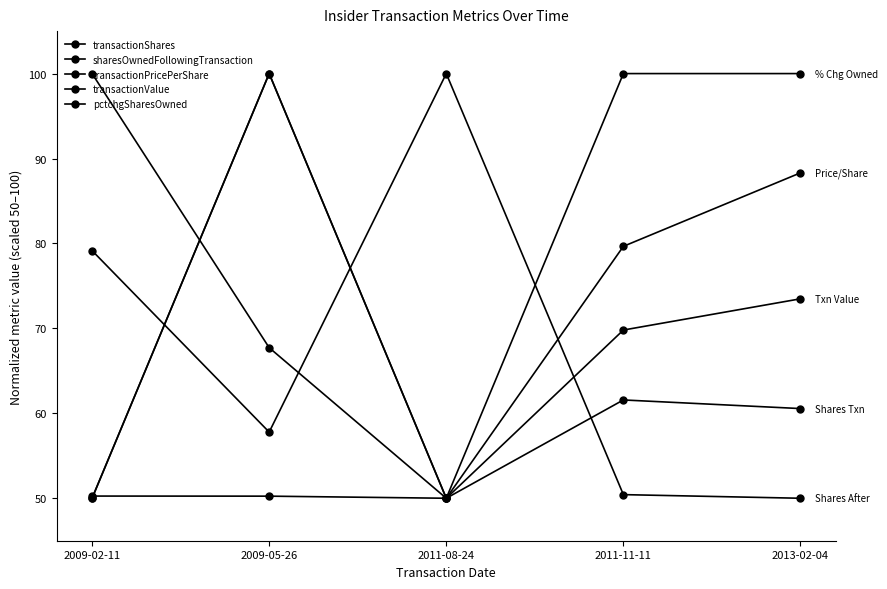

Does the chart display data point markers on the line(s)?

Yes